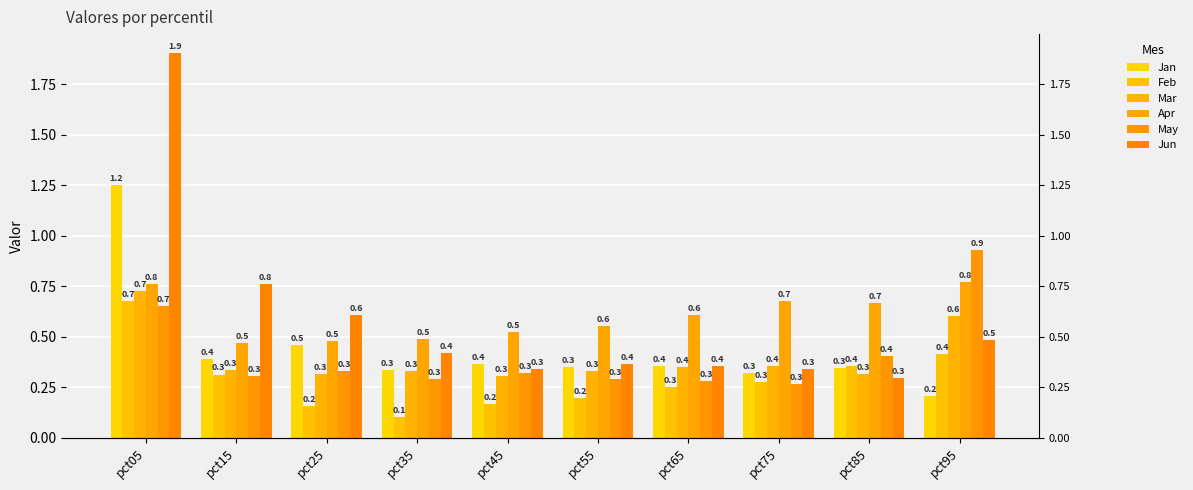

True or false: Jun has a value of 0.3 at pct85.

True